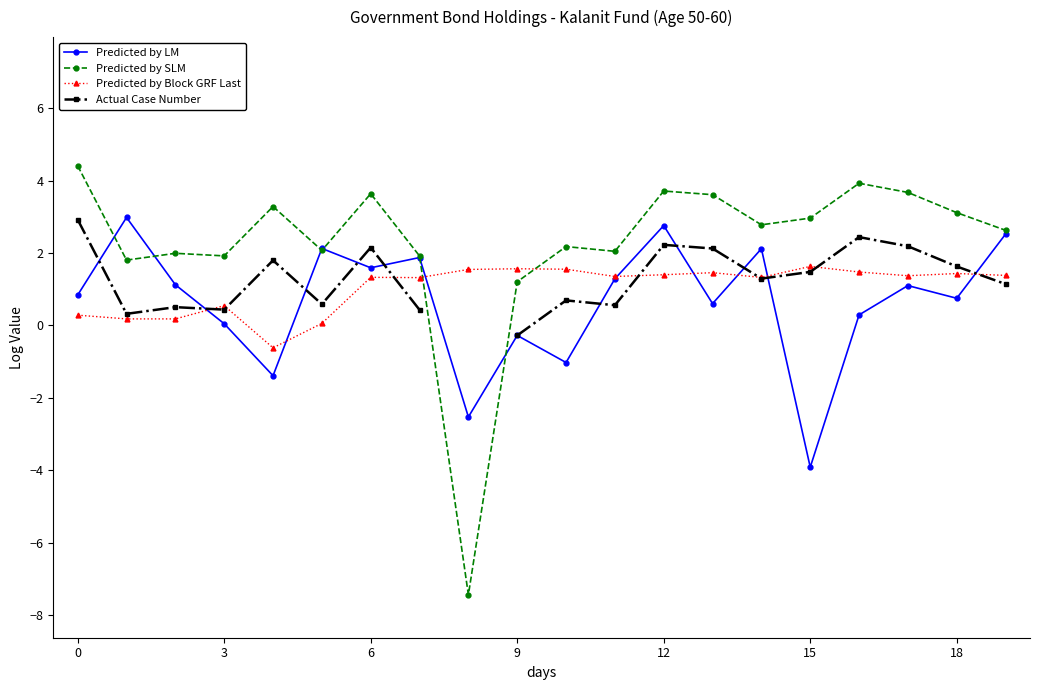

What are all the series names shown in the legend?

Predicted by LM, Predicted by SLM, Predicted by Block GRF Last, Actual Case Number